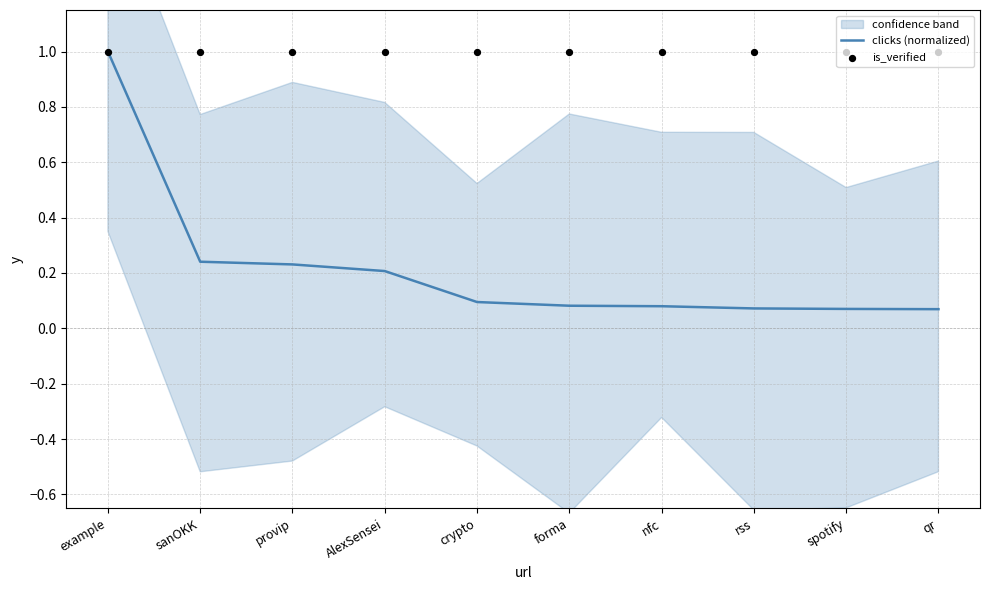

True or false: clicks (normalized) has a value of 0.4 at sanOKK.

False